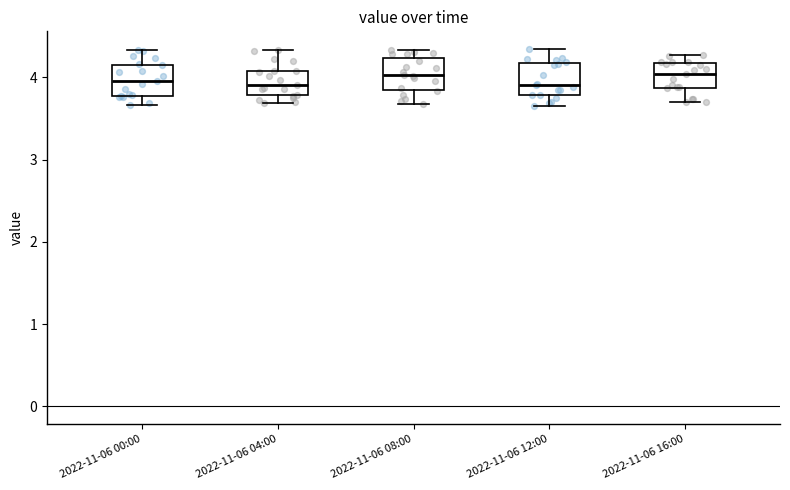

Reading left to right, transcribe this box plot: for each box, give where its median line is, the range the box spans, and where its two whiskers end, as read against the y-axis. The values are not printed on the chart, so give them approximately, as read against the axis.

2022-11-06 00:00: median 4.0, box 3.8 to 4.2, whiskers 3.7 to 4.3
2022-11-06 04:00: median 3.9, box 3.8 to 4.1, whiskers 3.7 to 4.3
2022-11-06 08:00: median 4.0, box 3.8 to 4.2, whiskers 3.7 to 4.3
2022-11-06 12:00: median 3.9, box 3.8 to 4.2, whiskers 3.7 to 4.3
2022-11-06 16:00: median 4.0, box 3.9 to 4.2, whiskers 3.7 to 4.3